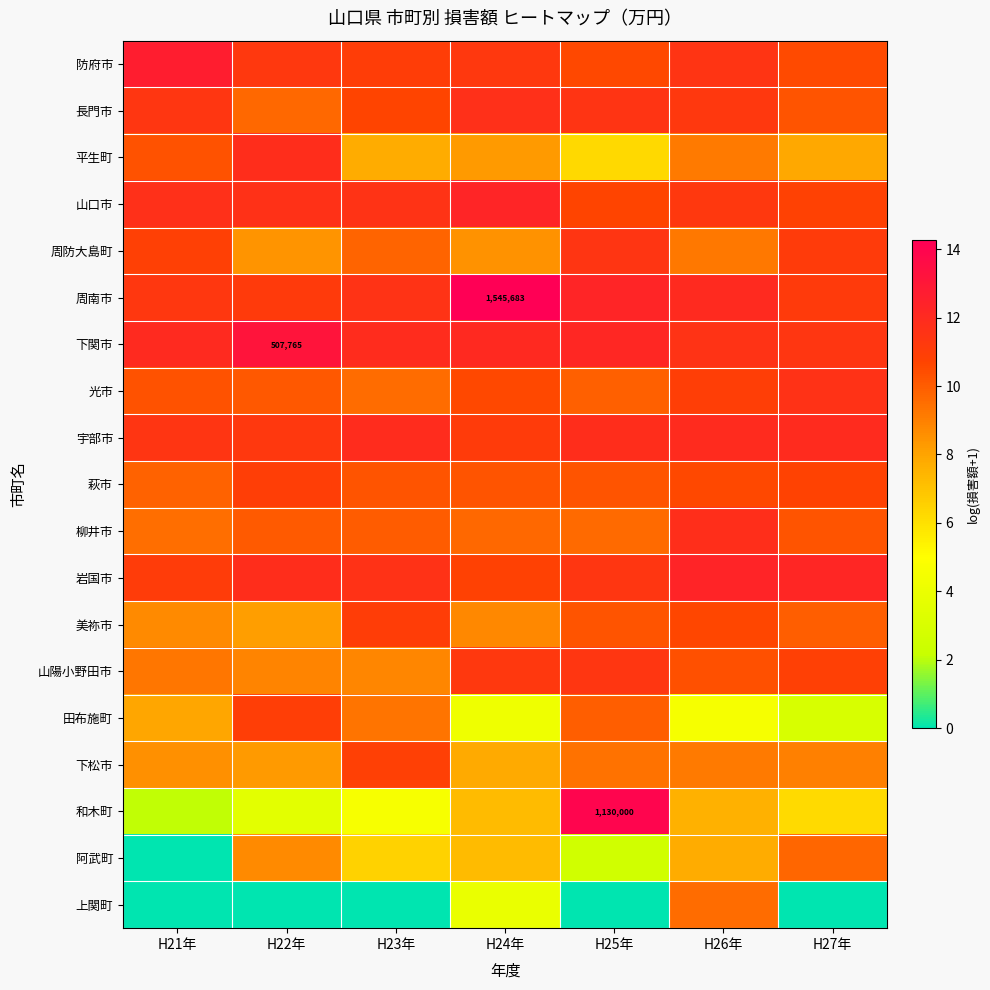

What is the difference between the 山陽小野田市 values at H21年 and H24年?

2.0